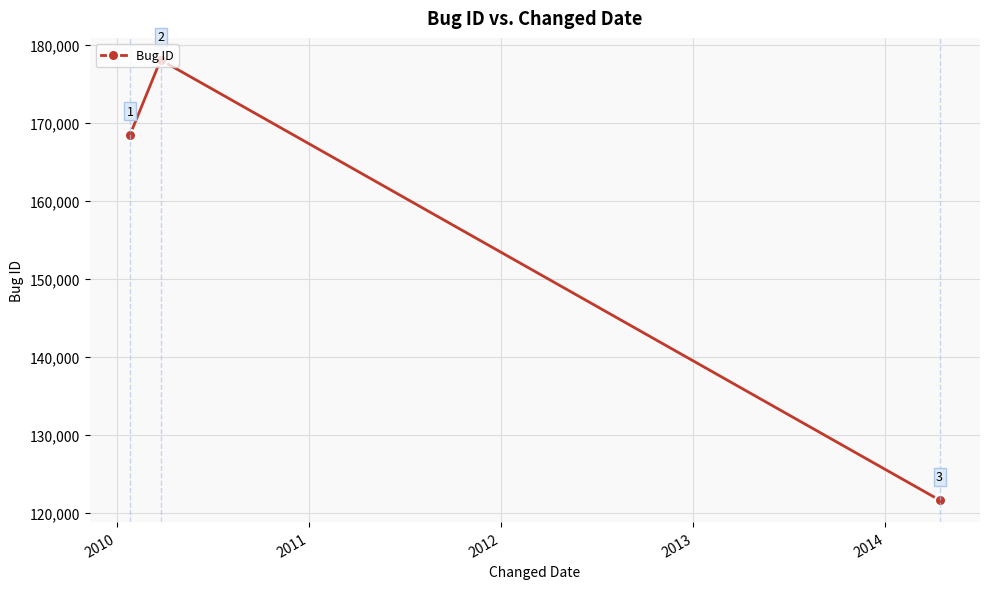

What is the maximum value shown in the chart?

178039